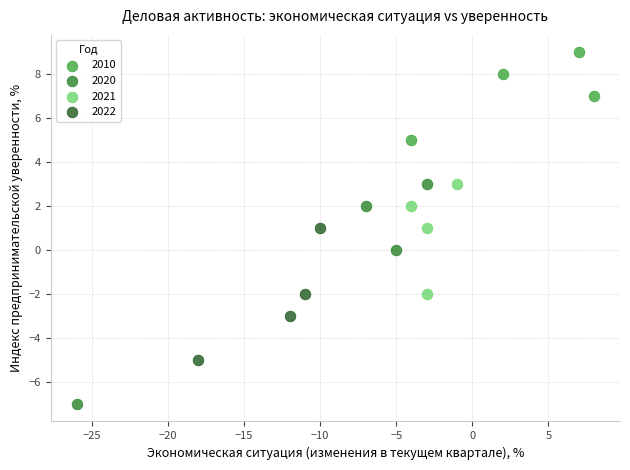

What are all the series names shown in the legend?

2010, 2020, 2021, 2022